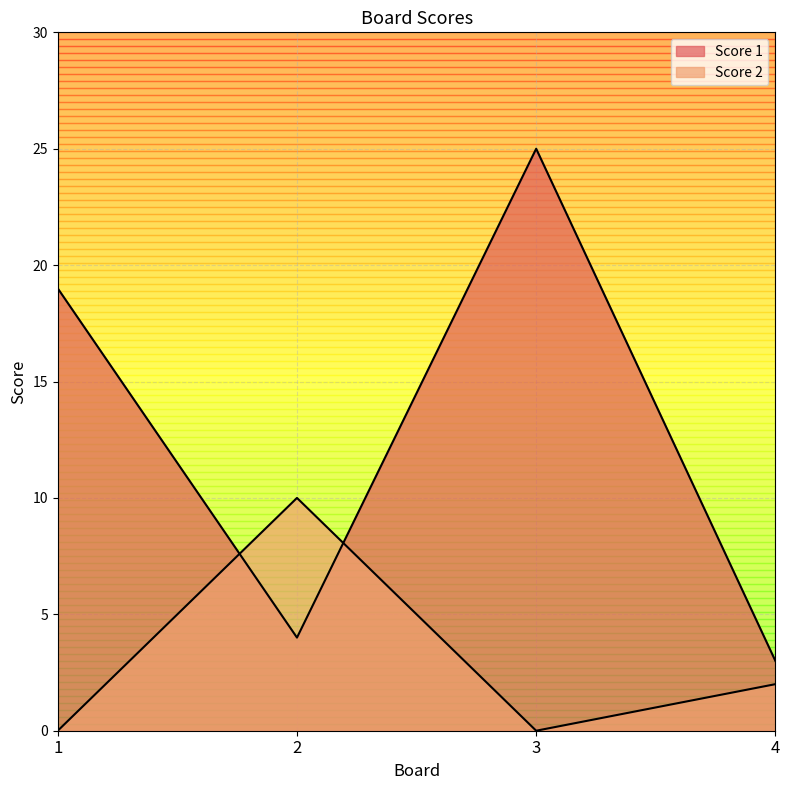

At how many categories does at least one series exceed 21?

1